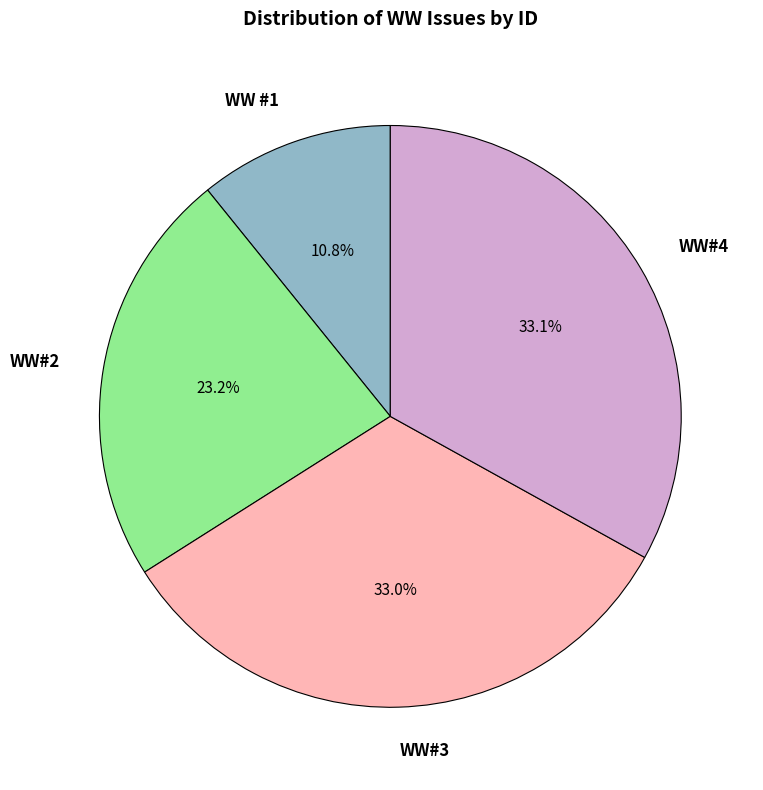

Which slice is the smallest?

WW #1